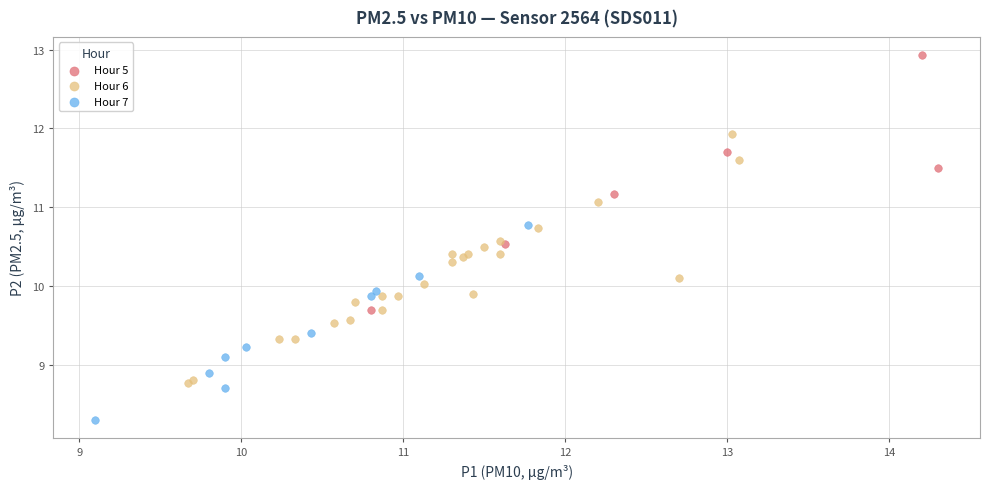

Which series contains the lowest Y value?

Hour 7